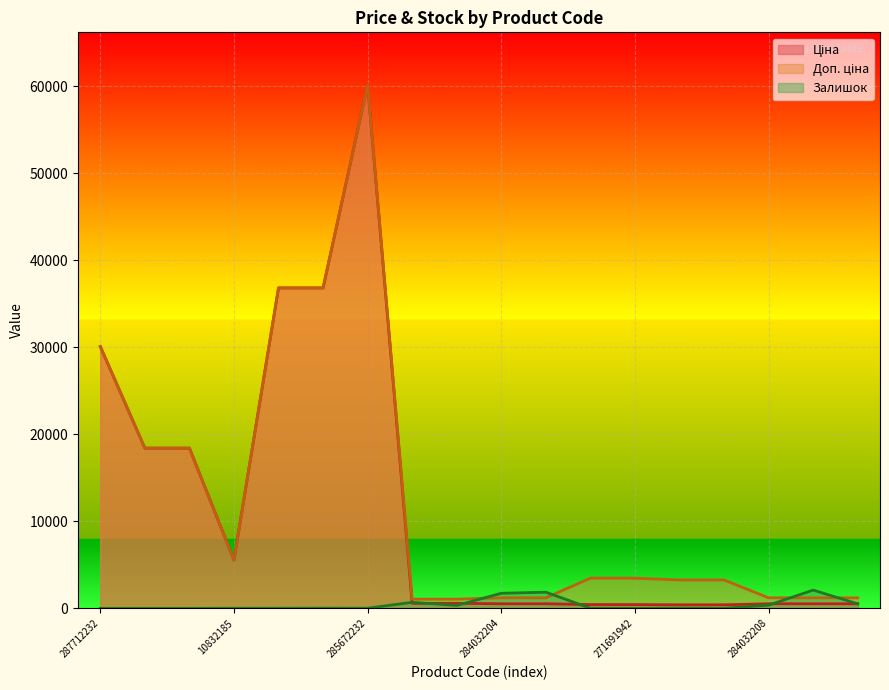

True or false: Доп. ціна has a value of 982.1 at 271691942.

False